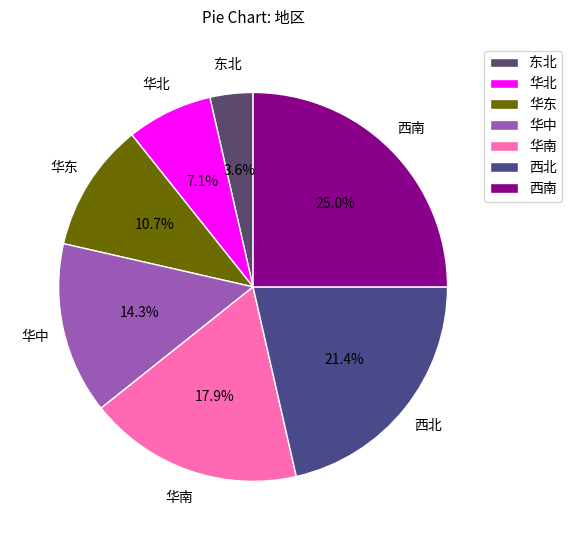

Rank the categories by value from highest to lowest.

西南, 西北, 华南, 华中, 华东, 华北, 东北